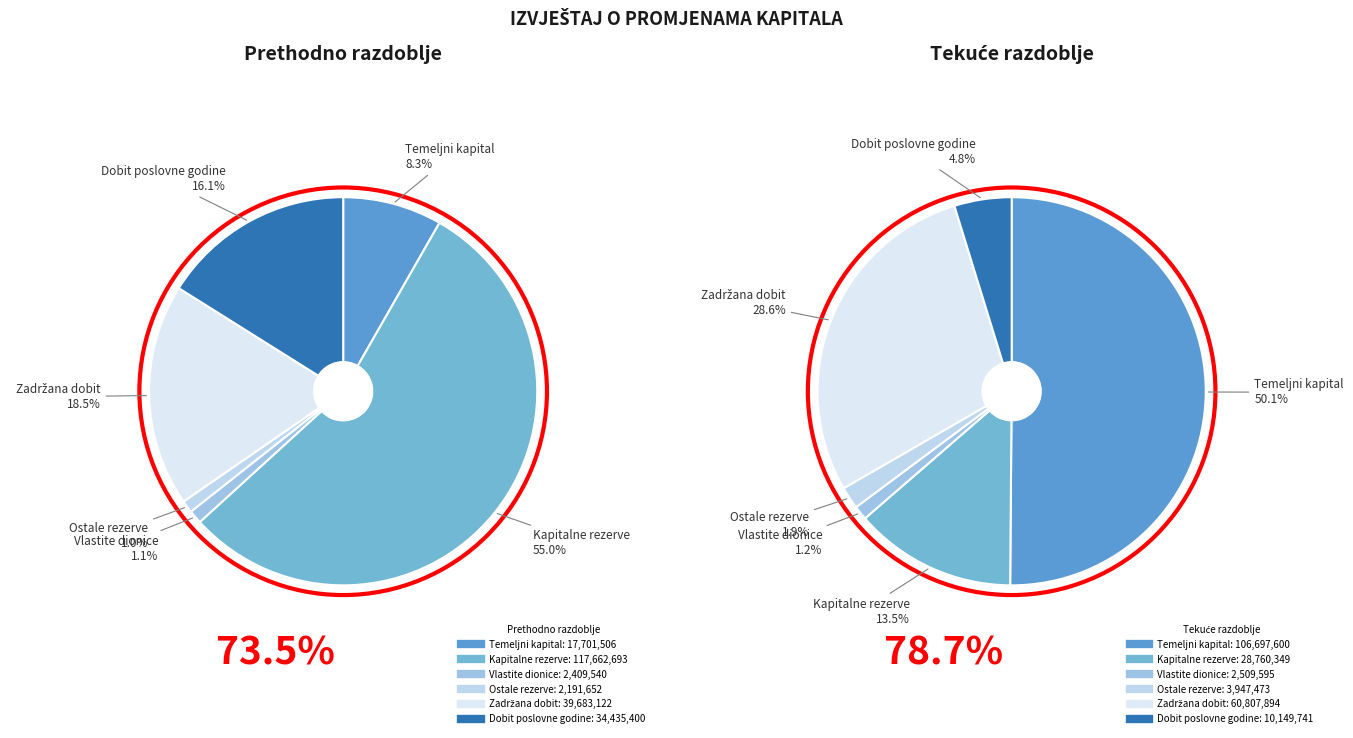

To the nearest percent, what is the average slice percentage?

17%